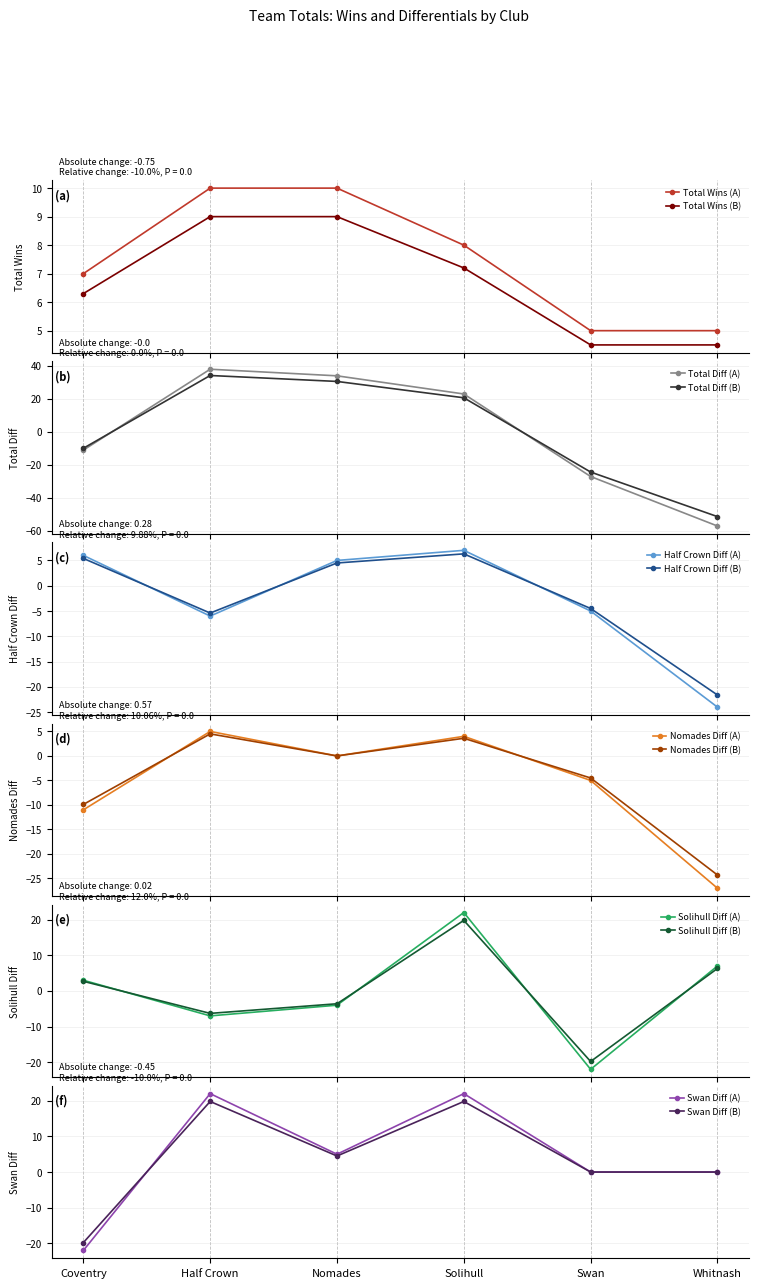

How many times do Nomades Diff and Half Crown Diff cross each other?

2